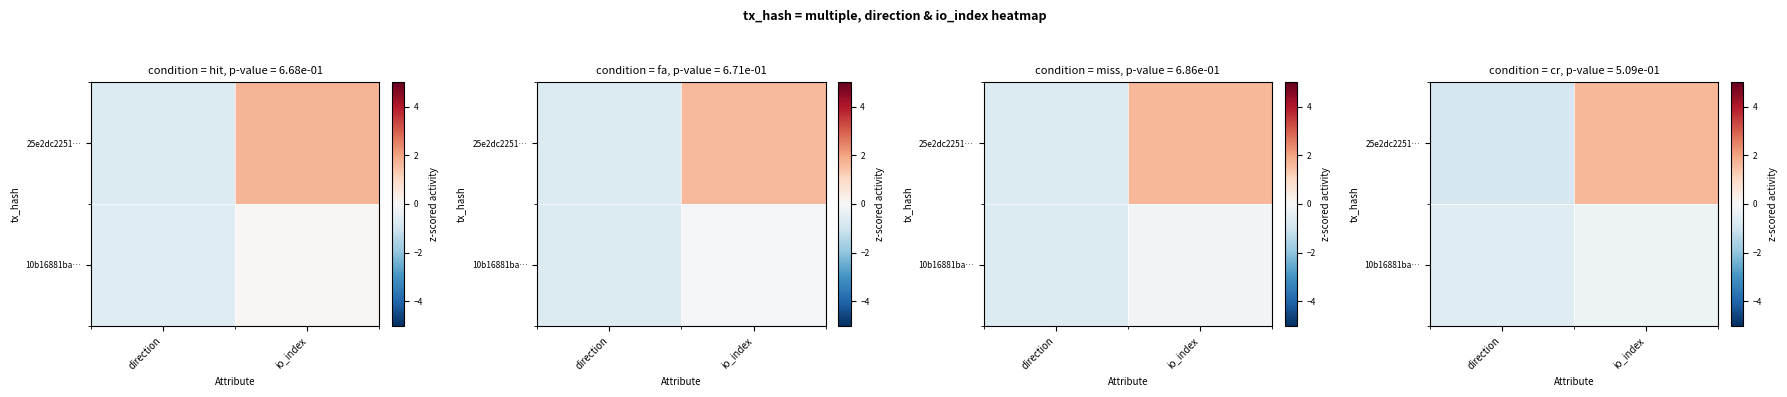

What is the average value of the row_0 series?

0.4